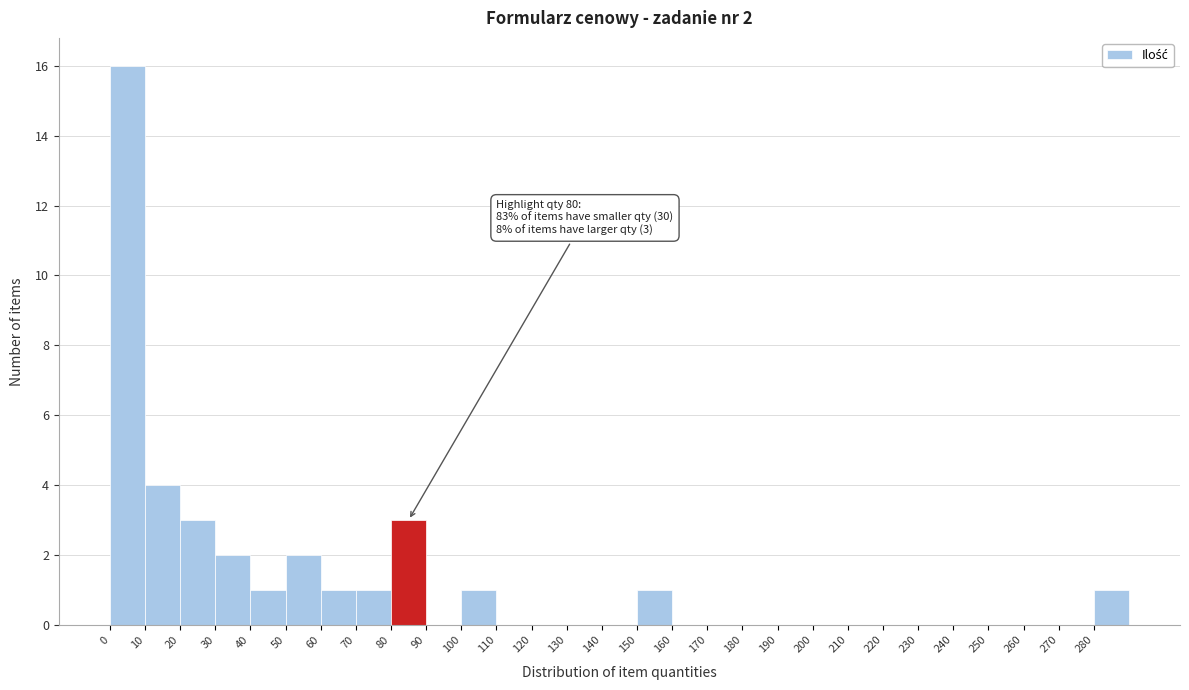

Over which range of the x-axis is the bar tallest?

0 to 10